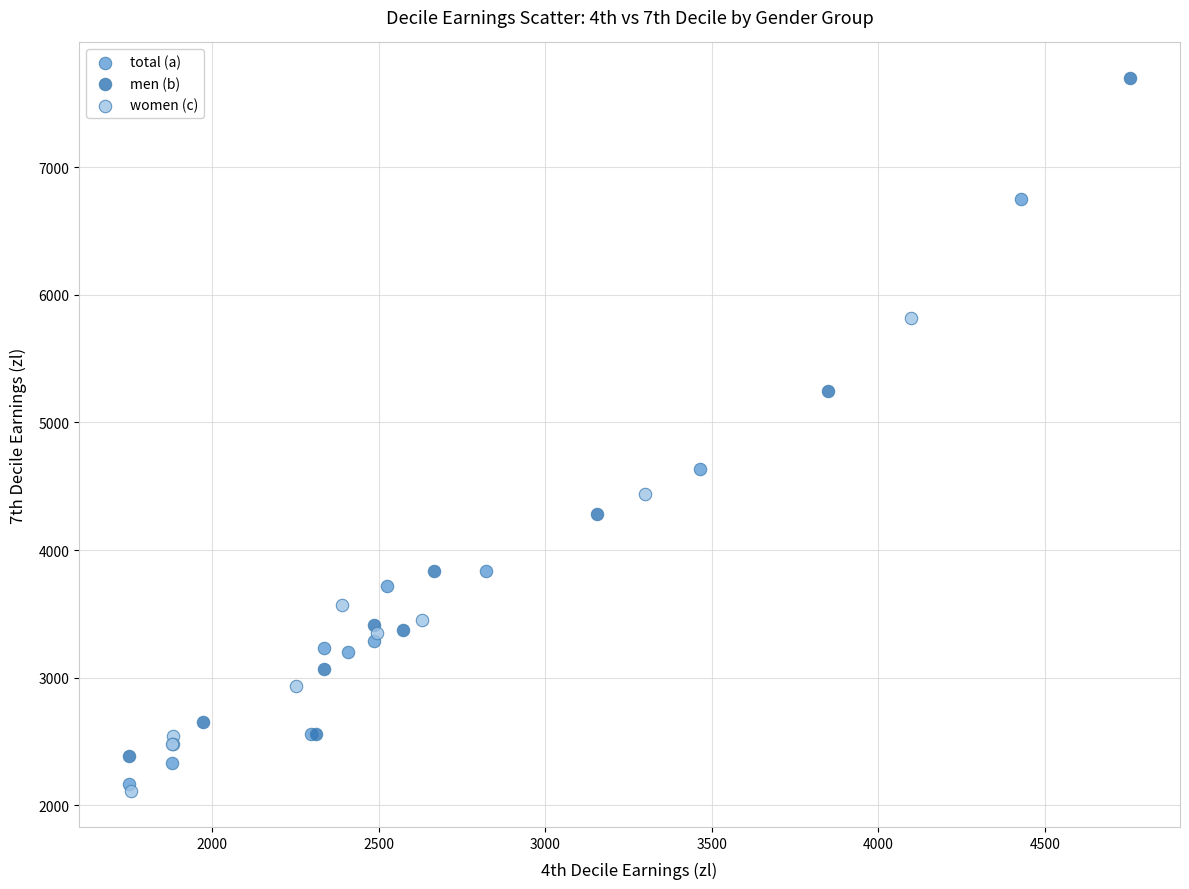

Which series has the largest Y range (max minus min)?

men (b)